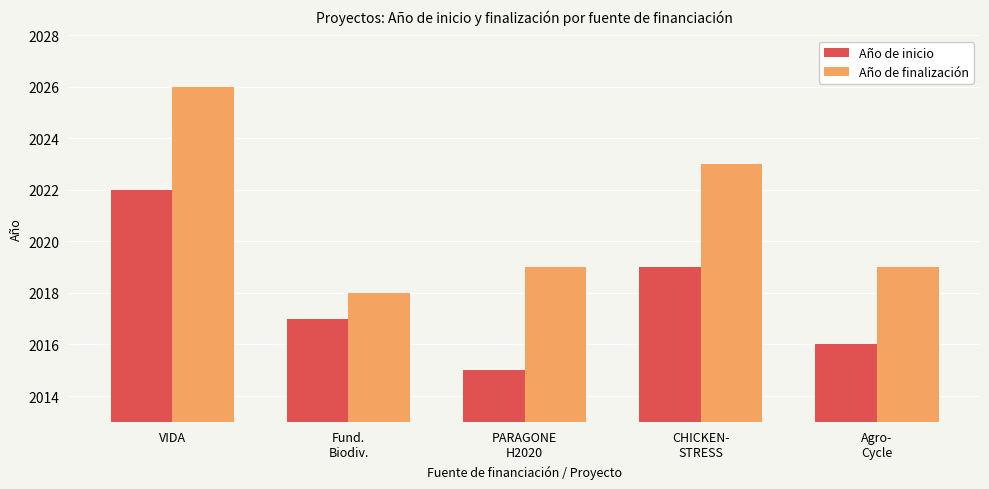

At how many categories does at least one series exceed 2024?

1